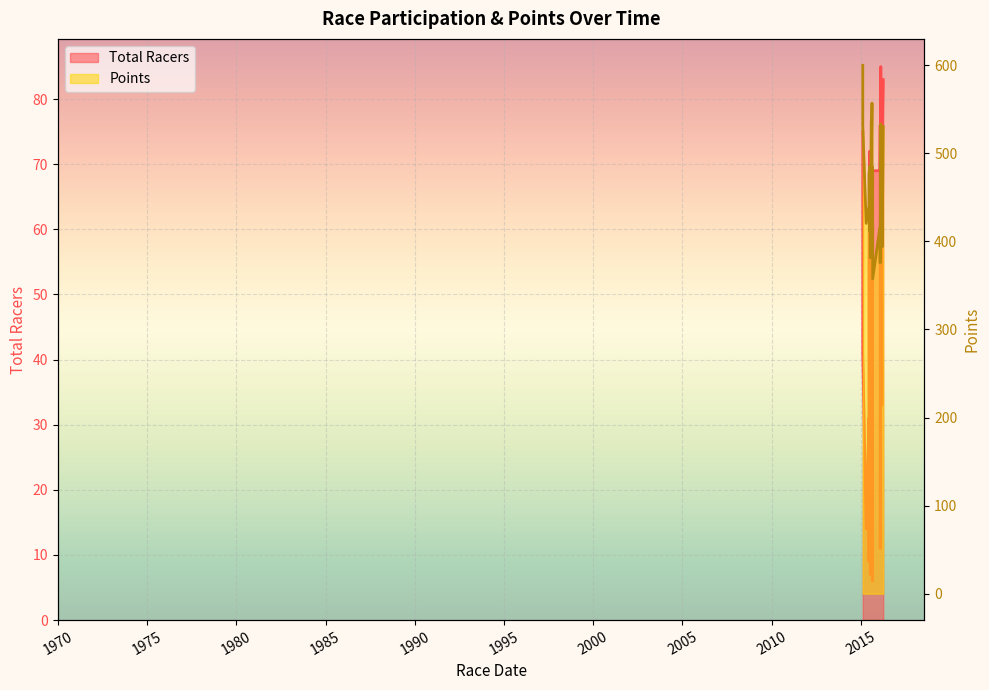

True or false: Points and Total Racers cross at least once.

False